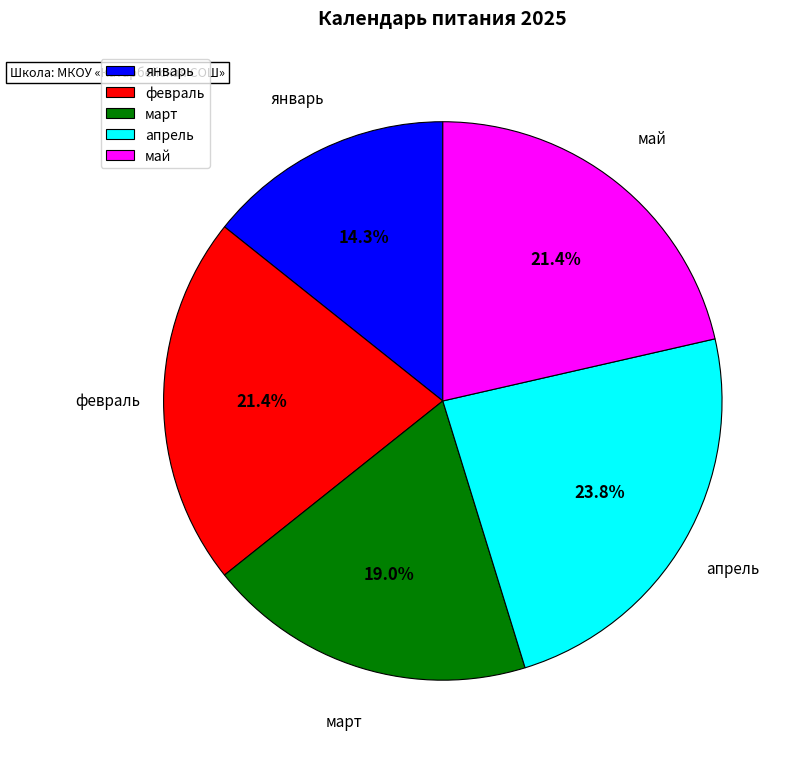

To the nearest percent, what is the average slice percentage?

20%